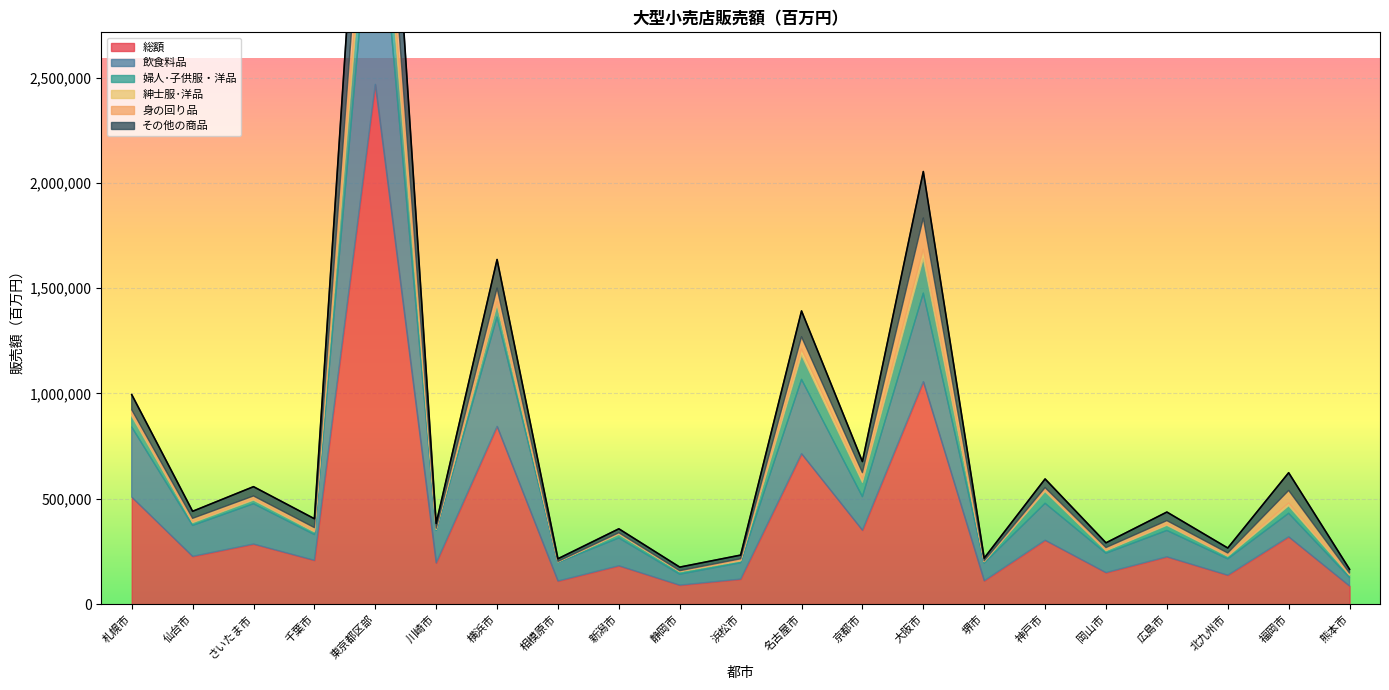

Is the value of 紳士服･洋品 at 横浜市 greater than the value of 婦人･子供服・洋品 at 相模原市?

Yes